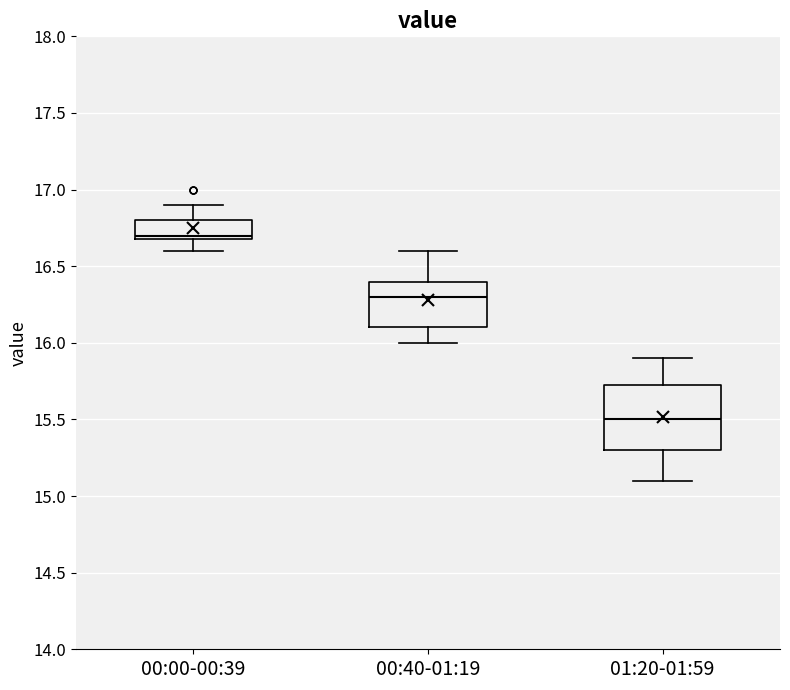

Reading left to right, read every box against the y-axis: the position of its median line, the range the box covers, and the ends of its whiskers. The values are not printed on the chart, so give them approximately, as read against the axis.

00:00-00:39: median 16.70 (just above the box's lower edge), box 16.70 to 16.80, whiskers 16.60 to 16.90
00:40-01:19: median 16.30, box 16.10 to 16.40, whiskers 16.00 to 16.60
01:20-01:59: median 15.50, box 15.30 to 15.75, whiskers 15.10 to 15.90